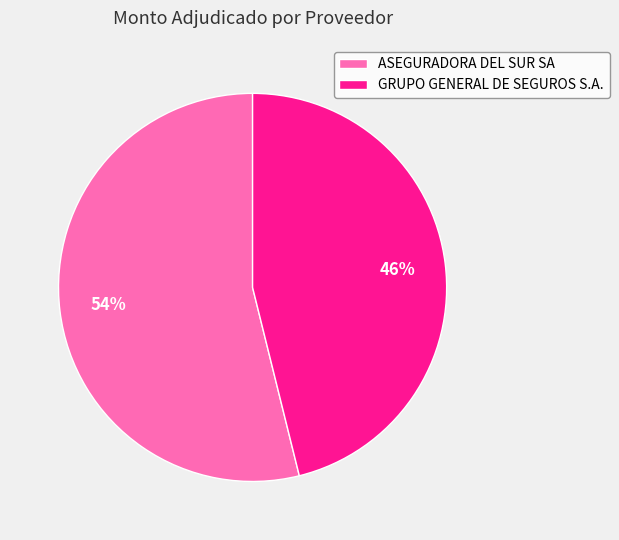

How many segments does this pie chart have?

2